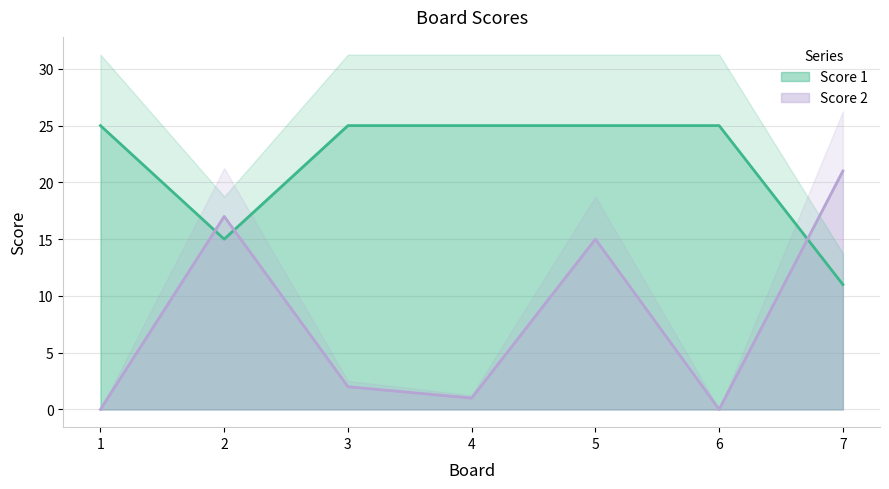

Reading left to right, what are all the values shown in this chart?

Score 1: 1=25	2=15	3=25	4=25	5=25	6=25	7=11
Score 2: 1=0	2=17	3=2	4=1	5=15	6=0	7=21